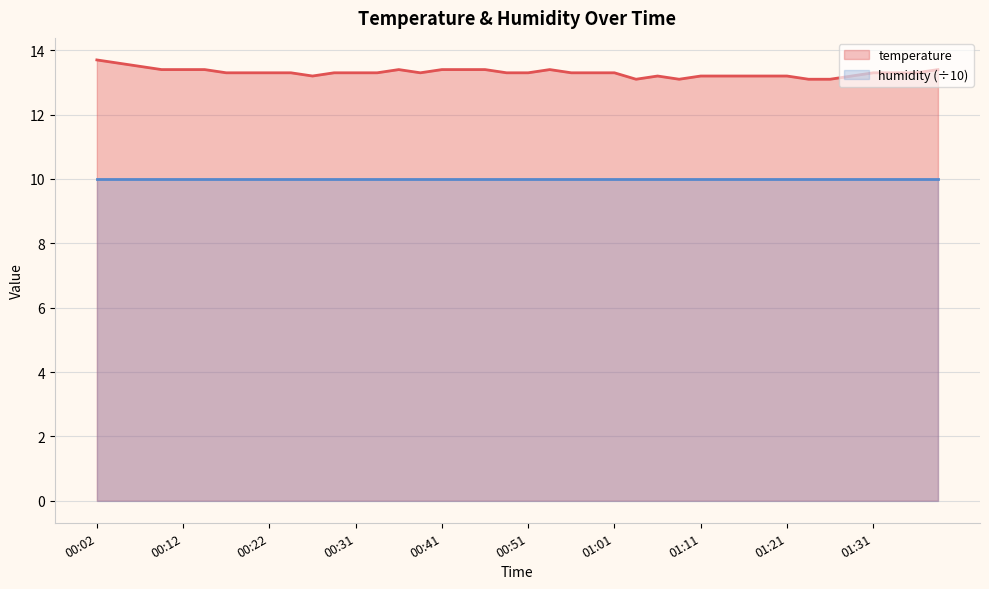

At which category does the chart reach its minimum across all series?

01:03